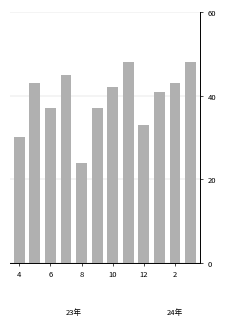

What is the sum of all values?

471